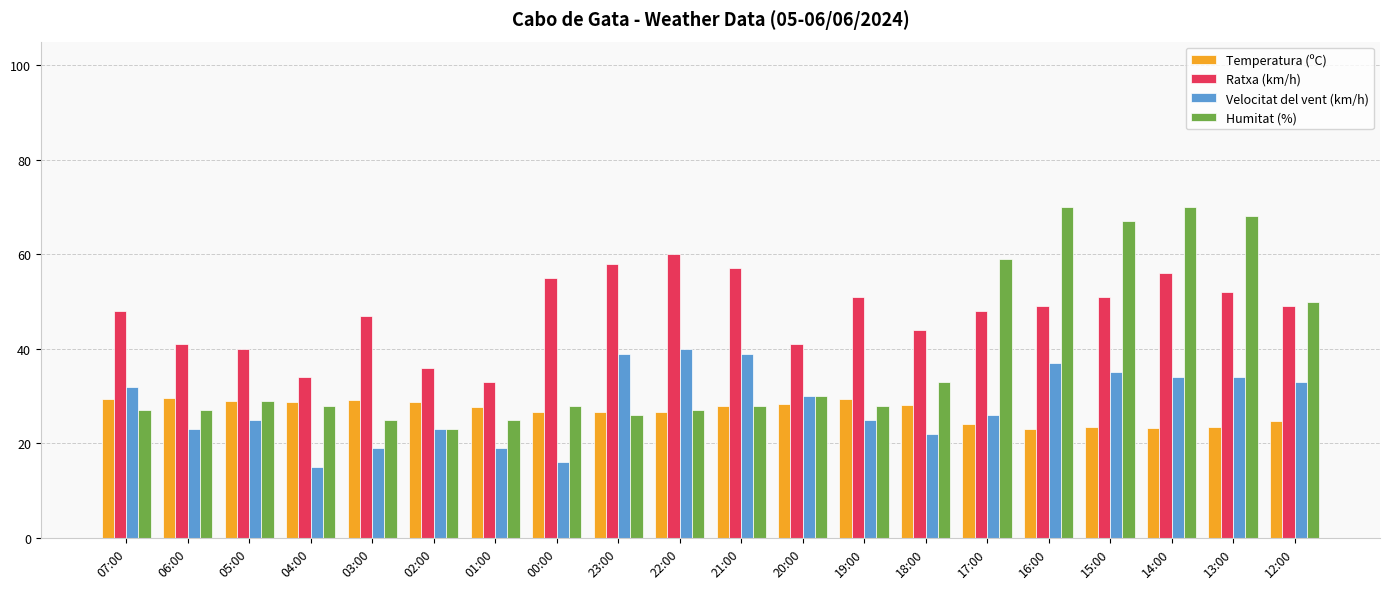

What is the sum of the Humitat (%) values at 16:00 and 05:00?

99.0